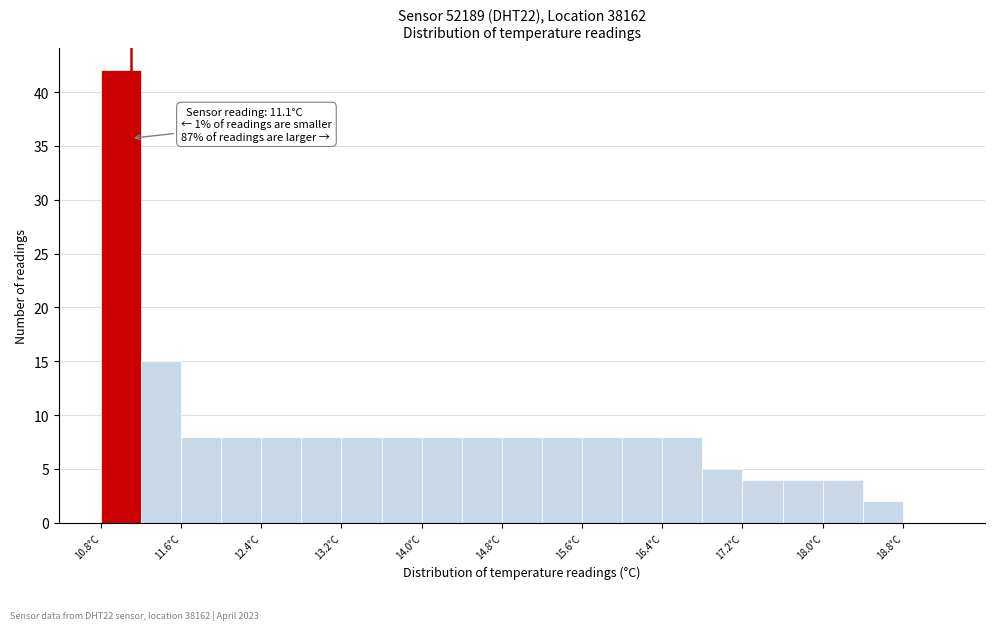

Over which range of the x-axis is the bar tallest?

10.8 to 11.2